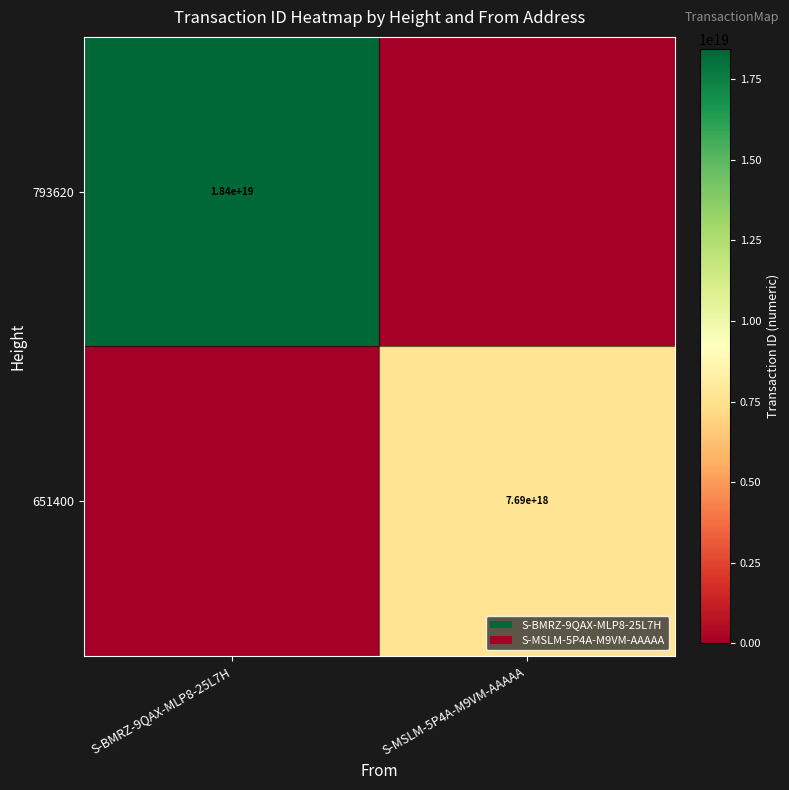

At how many categories does at least one series exceed 5461601077802080256?

2